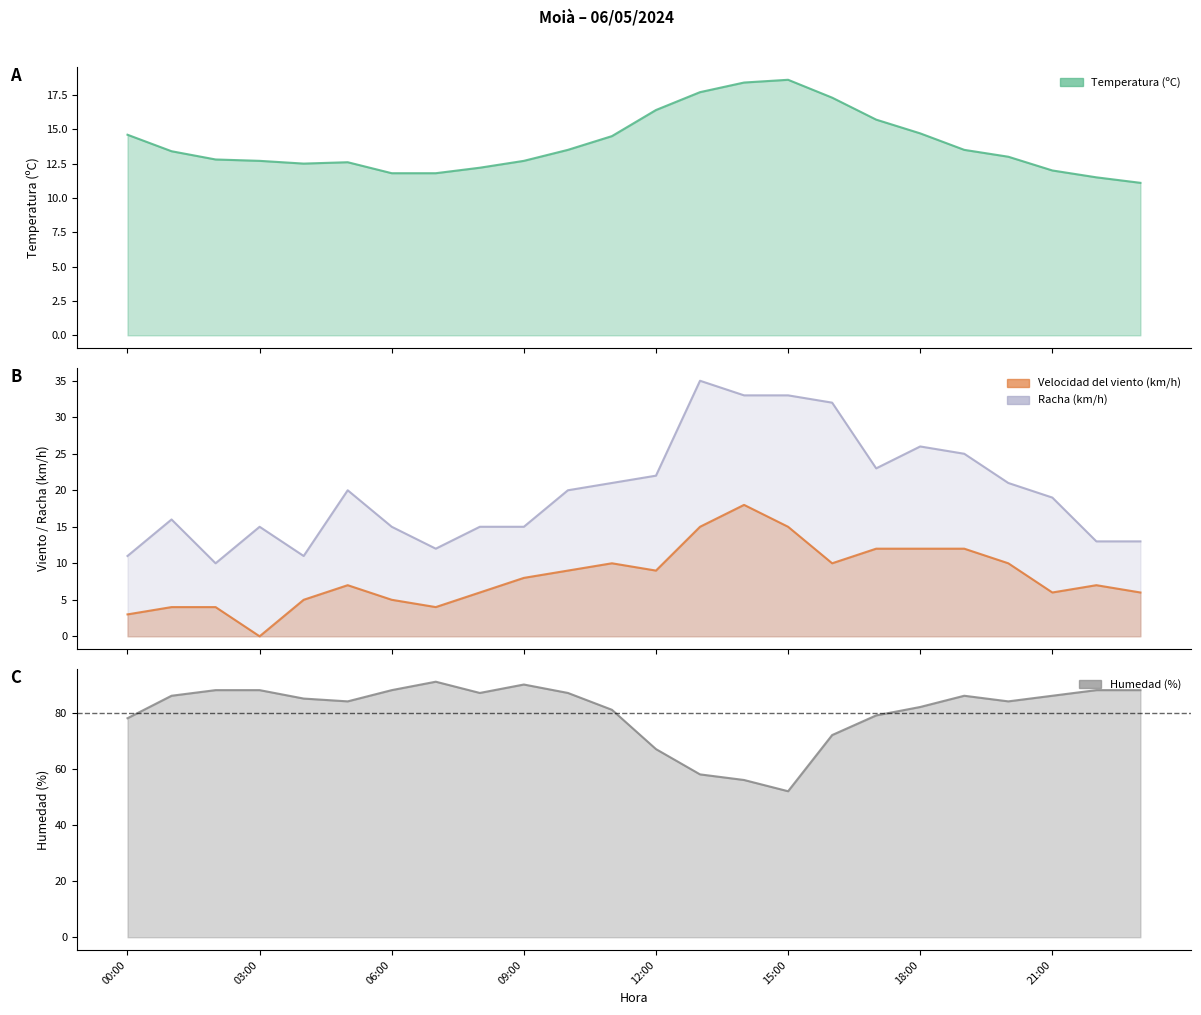

True or false: Temperatura (ºC) has a value of 11.8 at 07:00.

True